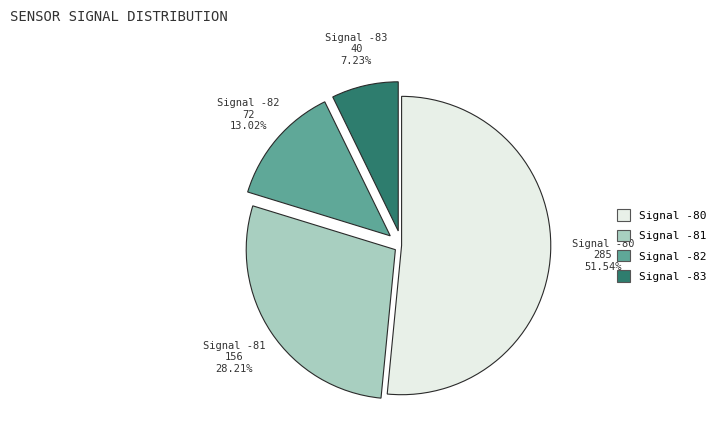

Is there any slice that represents more than half of the pie?

Yes